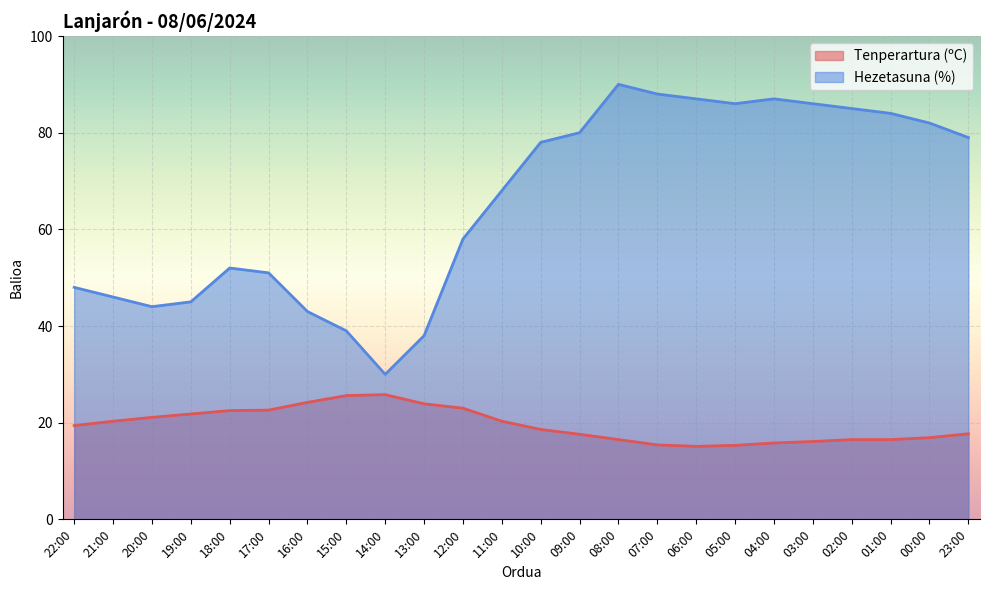

In Tenperartura (ºC), how many points are higher than both neighbors (excluding endpoints)?

1